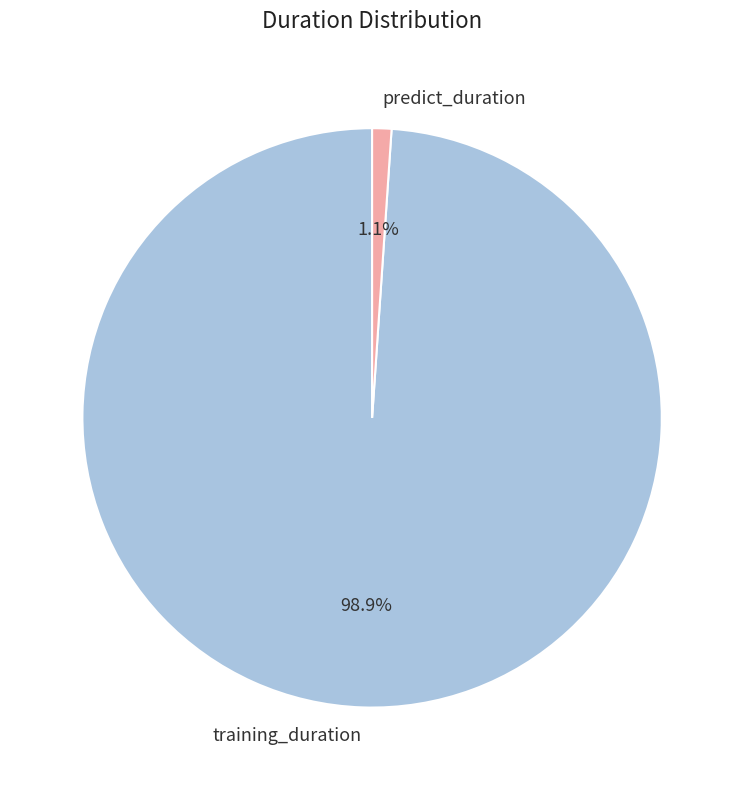

What percentage do training_duration and predict_duration together represent?

100.0%